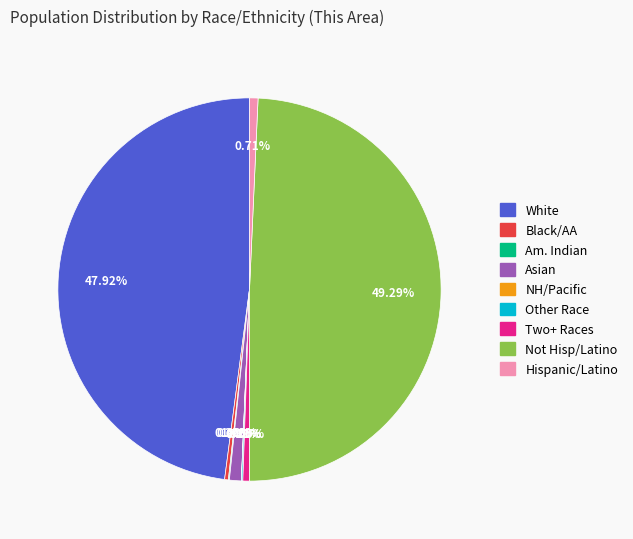

To the nearest percent, what is the difference between the largest and smallest slice percentages?

49%